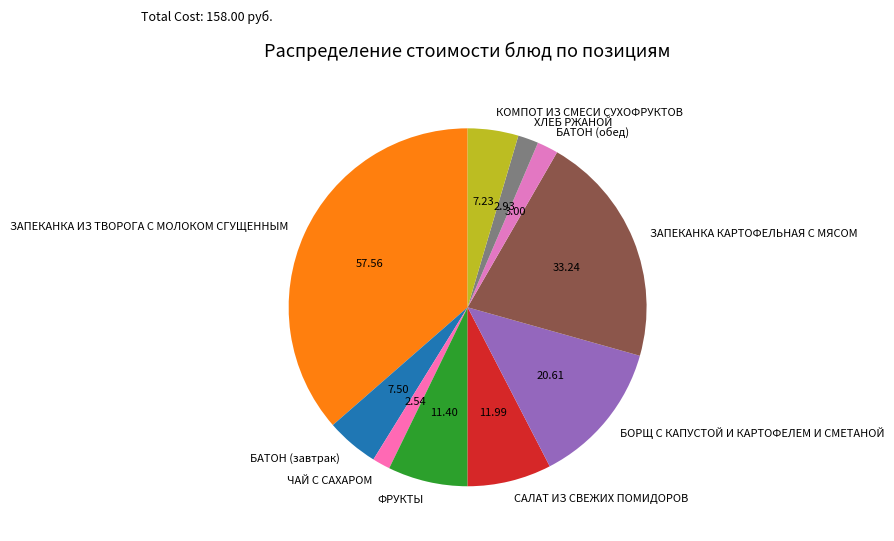

Which category has the biggest portion of the pie?

ЗАПЕКАНКА ИЗ ТВОРОГА С МОЛОКОМ СГУЩЕННЫМ